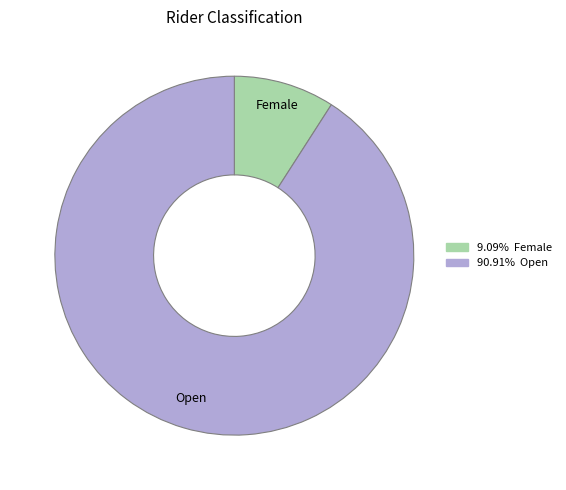

Is there any slice that represents more than half of the pie?

Yes